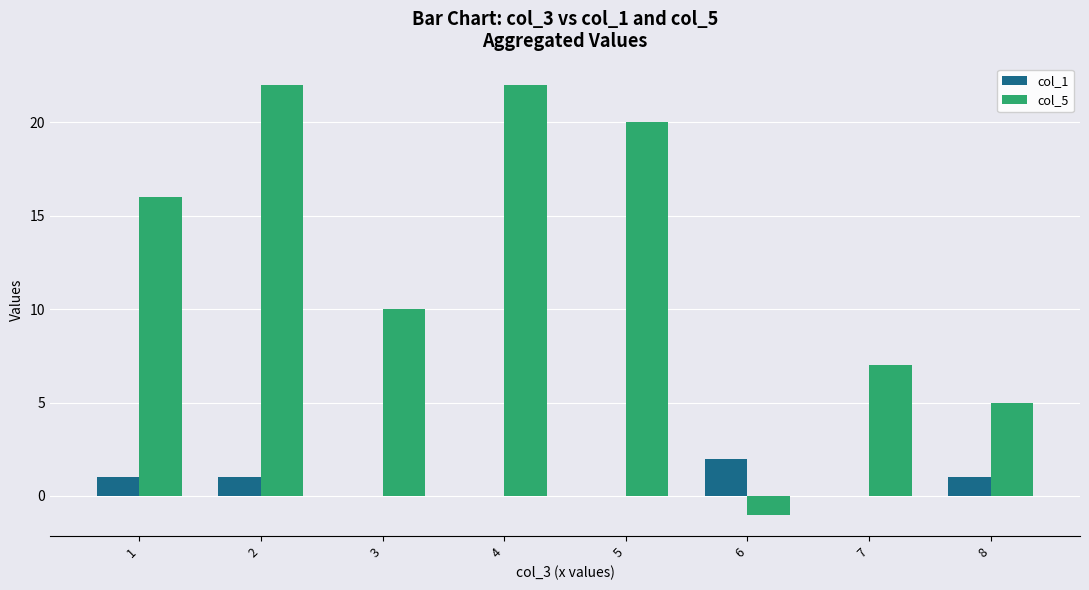

Between 5 and 6, which series saw the biggest shift?

col_5